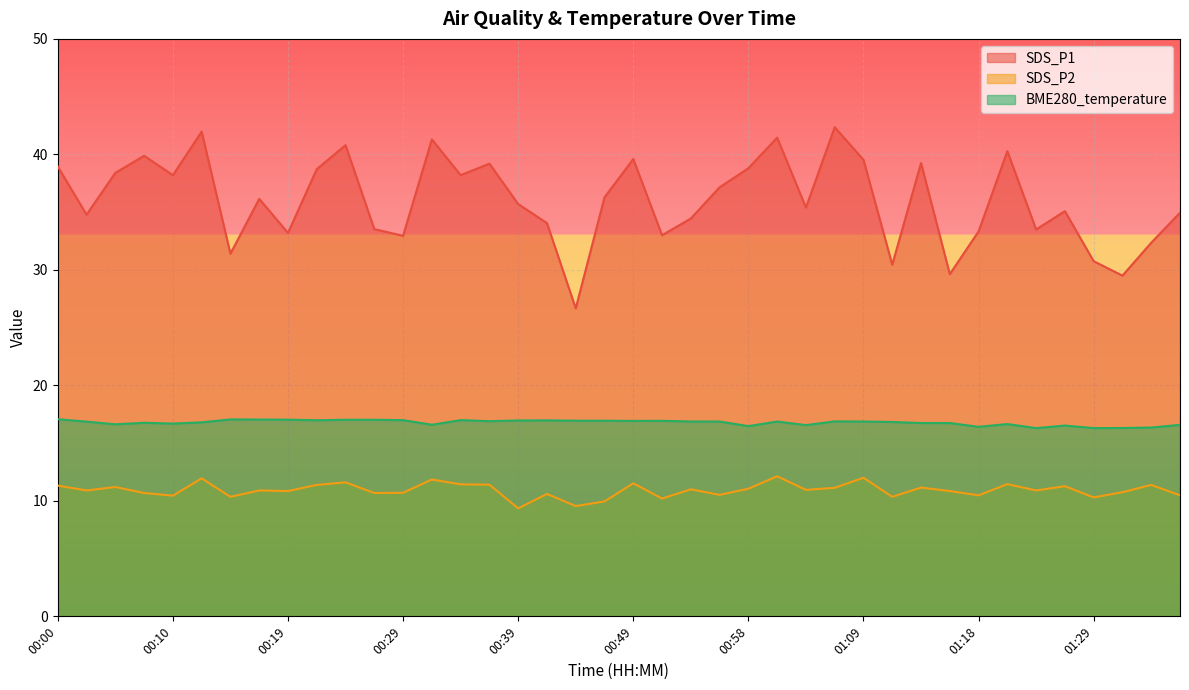

True or false: SDS_P2 has a value of 7.5 at 00:02.

False